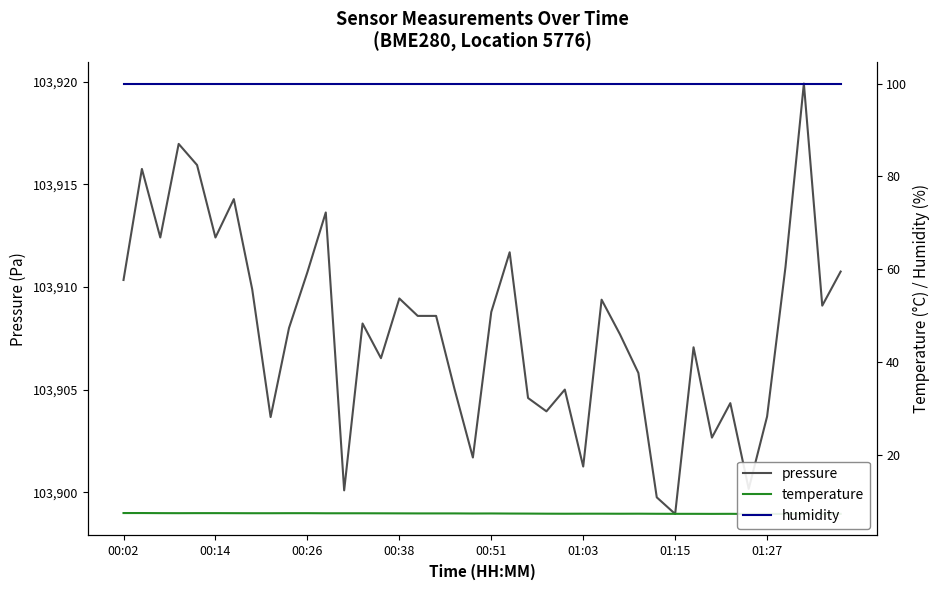

Reading left to right, extract all data points from this chart.

pressure: 103910.3	103915.8	103912.4	103917.0	103915.9	103912.4	103914.3	103909.9	103903.7	103908.0	103910.7	103913.6	103900.1	103908.2	103906.5	103909.4	103908.6	103908.6	103905.0	103901.7	103908.8	103911.7	103904.6	103903.9	103905.0	103901.2	103909.4	103907.7	103905.8	103899.8	103898.9	103907.1	103902.7	103904.3	103900.2	103903.7	103911.0	103919.9	103909.1	103910.8
temperature: 7.5	7.5	7.5	7.5	7.5	7.5	7.5	7.5	7.5	7.5	7.5	7.5	7.5	7.5	7.5	7.5	7.5	7.5	7.5	7.5	7.5	7.4	7.4	7.4	7.4	7.4	7.4	7.4	7.4	7.4	7.4	7.4	7.4	7.4	7.3	7.4	7.3	7.4	7.4	7.4
humidity: 100.0	100.0	100.0	100.0	100.0	100.0	100.0	100.0	100.0	100.0	100.0	100.0	100.0	100.0	100.0	100.0	100.0	100.0	100.0	100.0	100.0	100.0	100.0	100.0	100.0	100.0	100.0	100.0	100.0	100.0	100.0	100.0	100.0	100.0	100.0	100.0	100.0	100.0	100.0	100.0